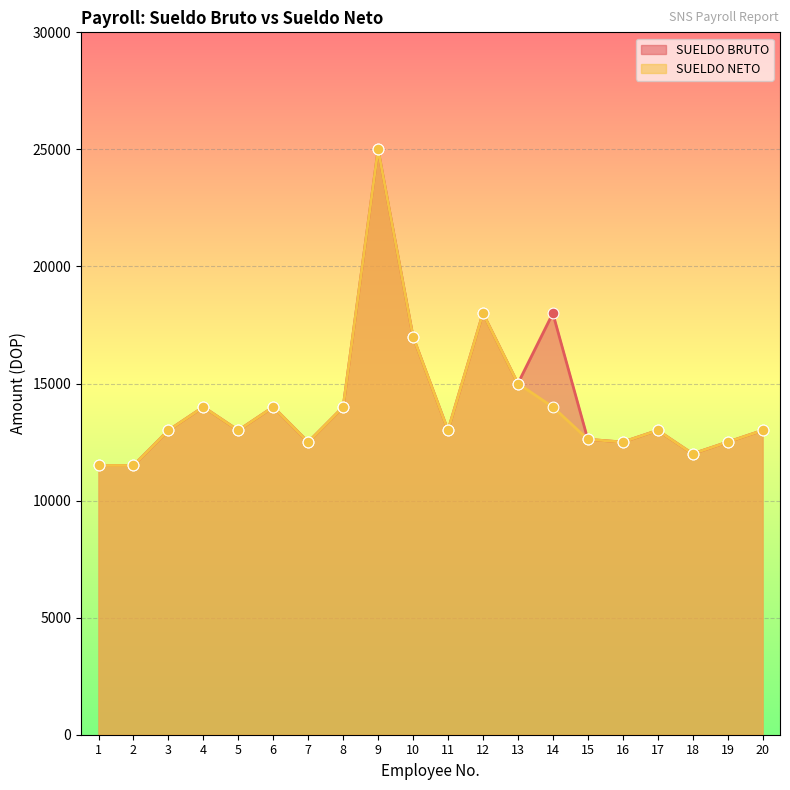

What is the total value across all series at 3?

26000